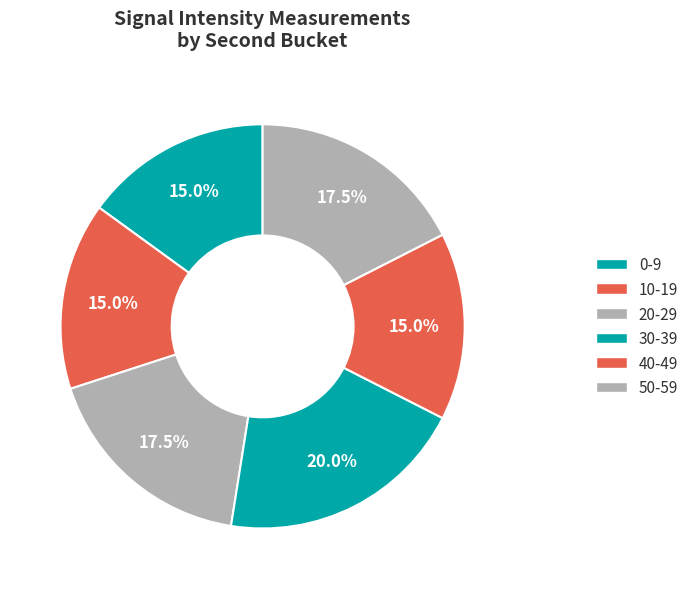

How many segments does this pie chart have?

6